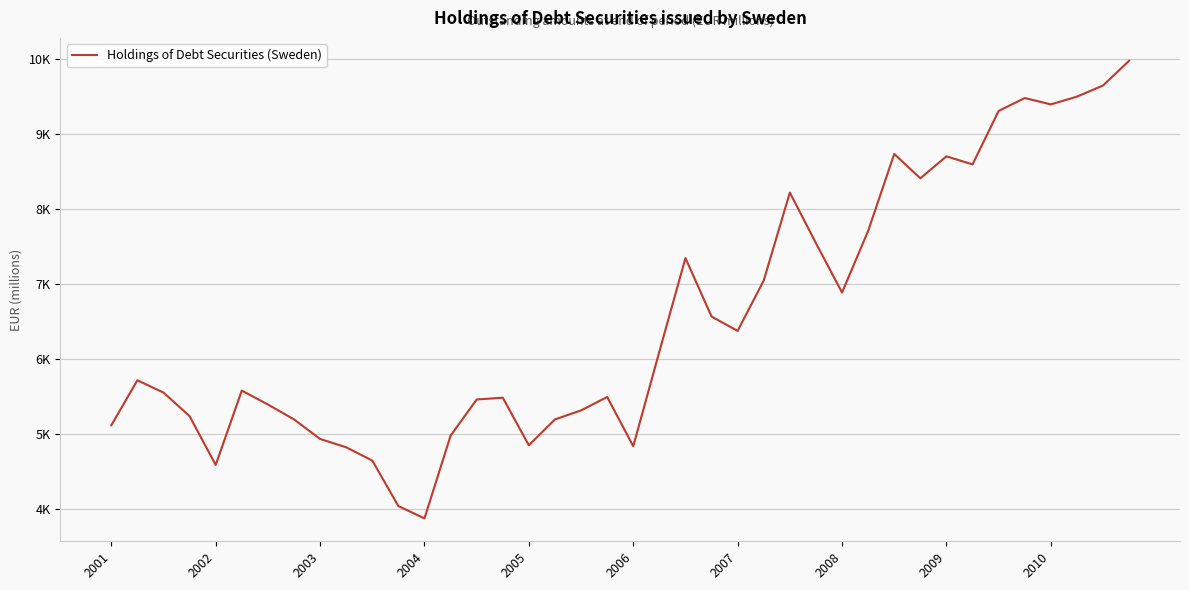

How many interior local valleys (lower than both neighbors) does the data have?

9